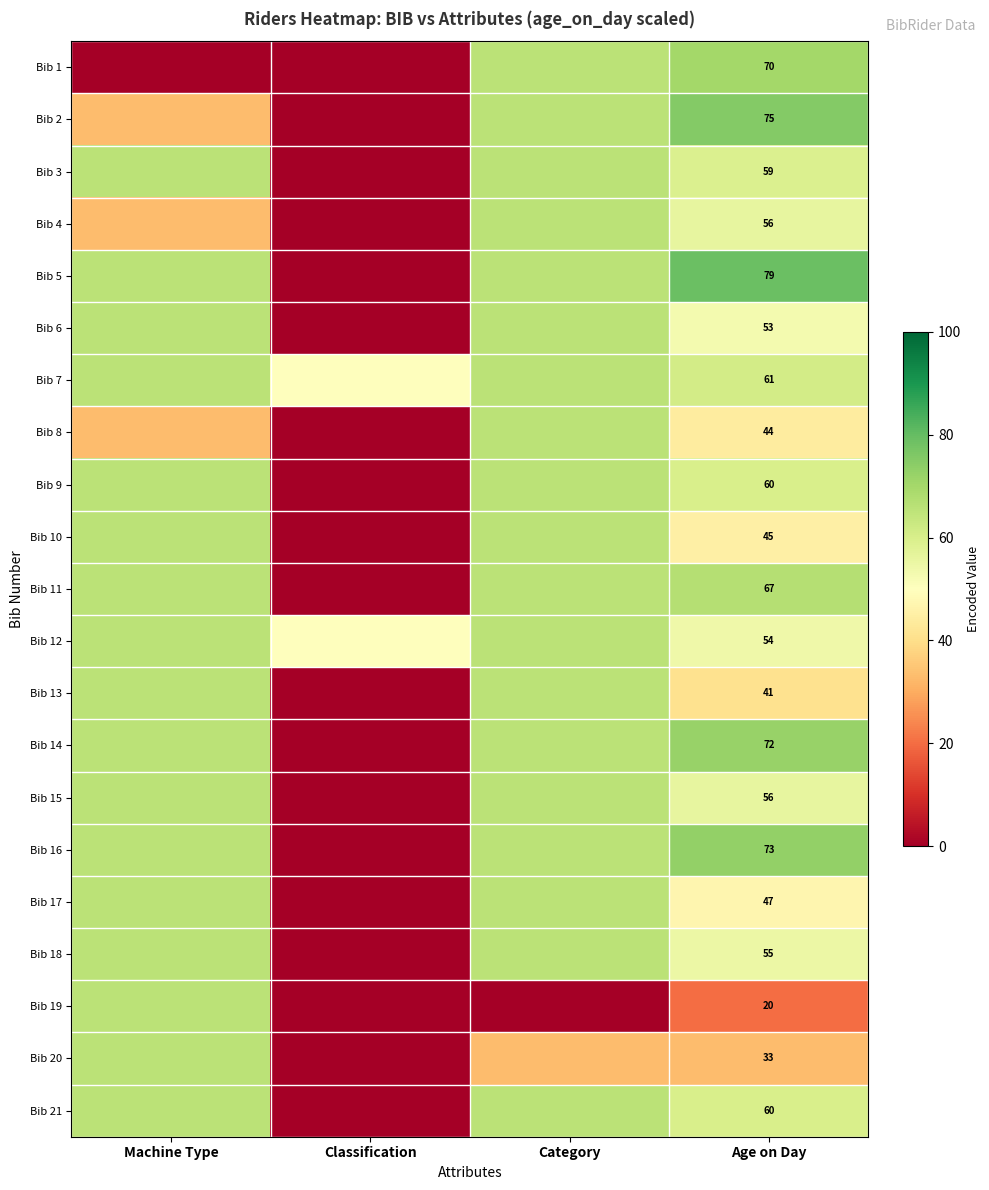

True or false: Bib 20 has a value of 33 at Age on Day.

True